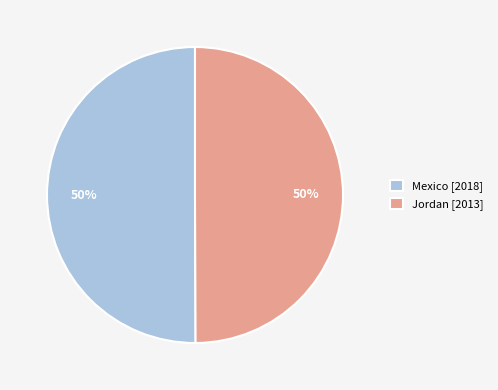

What is the ratio of the value at Jordan [2013] to the value at Mexico [2018]?

1.0